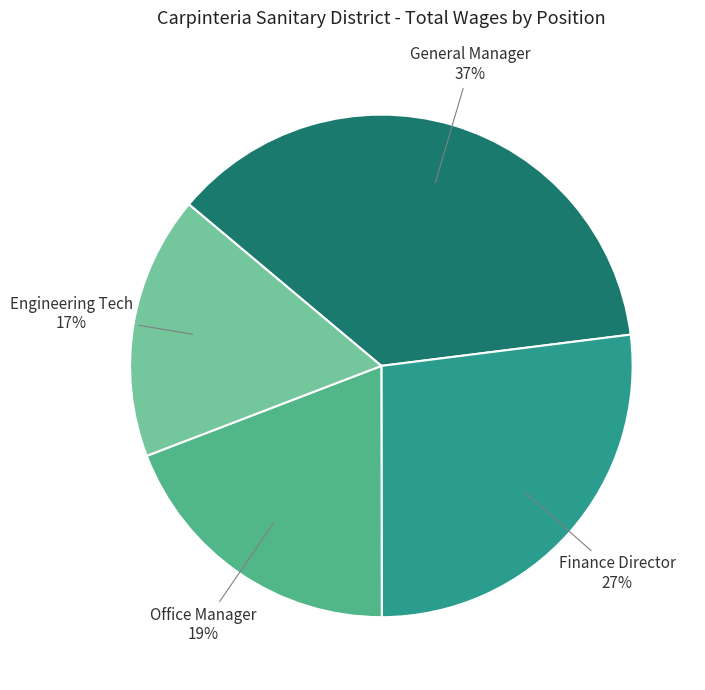

Rank the categories by value from lowest to highest.

Engineering Tech, Office Manager, Finance Director, General Manager